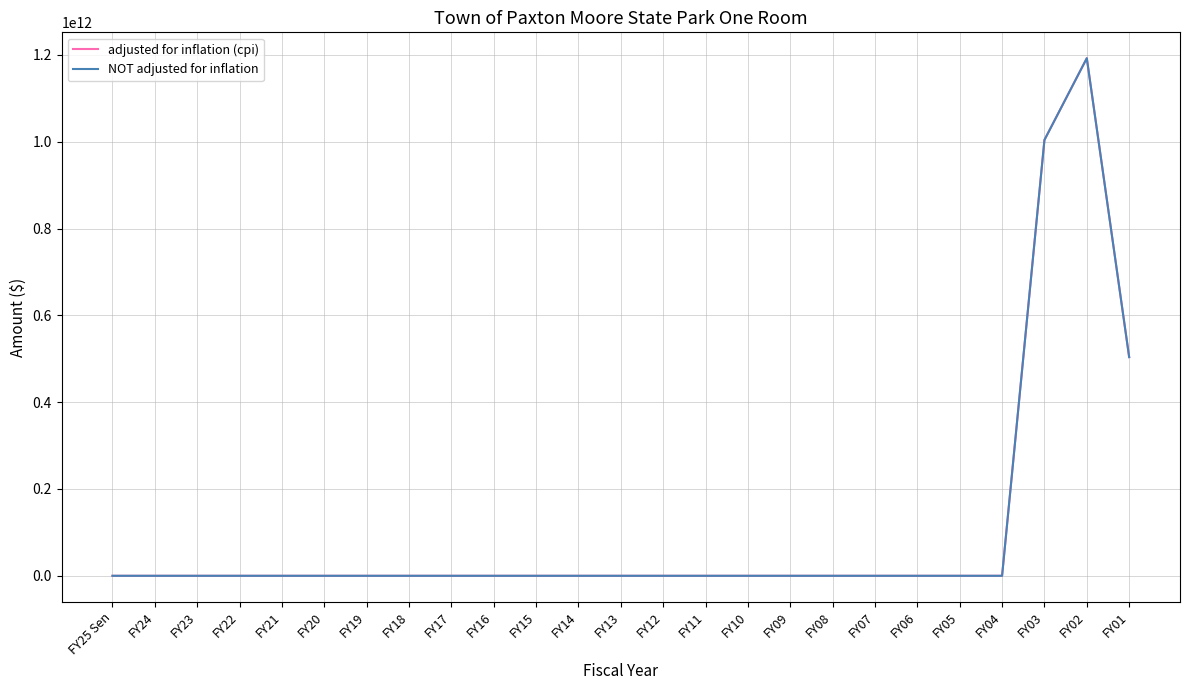

How many lines are shown in the chart?

2